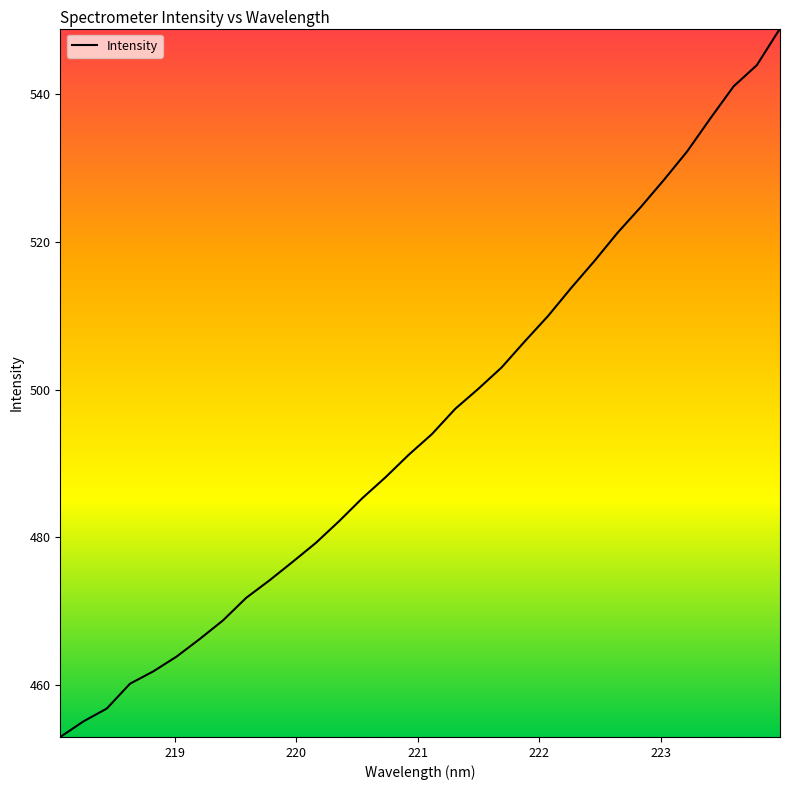

What is the smallest value displayed?

452.9